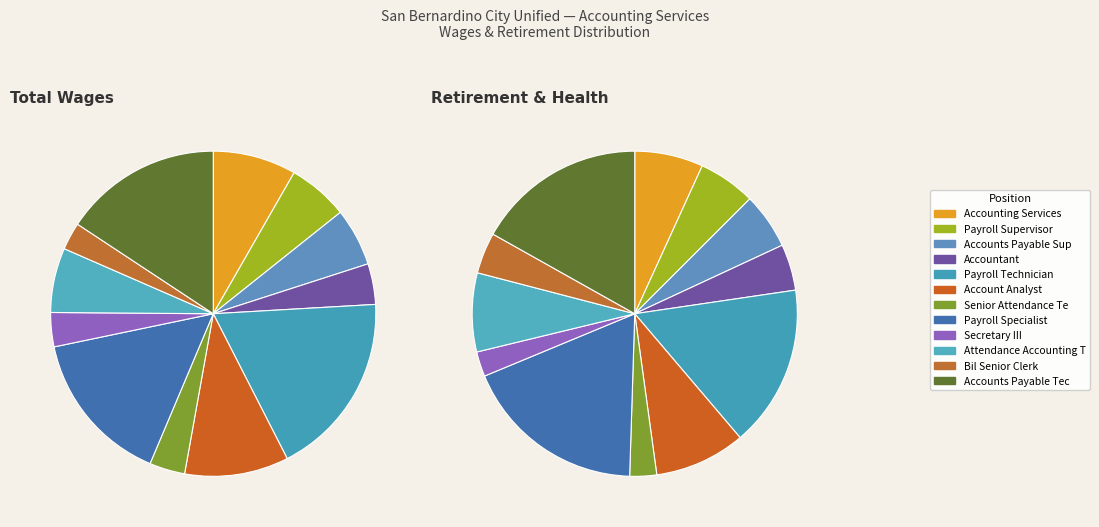

To the nearest percent, what is the average slice percentage?

8%